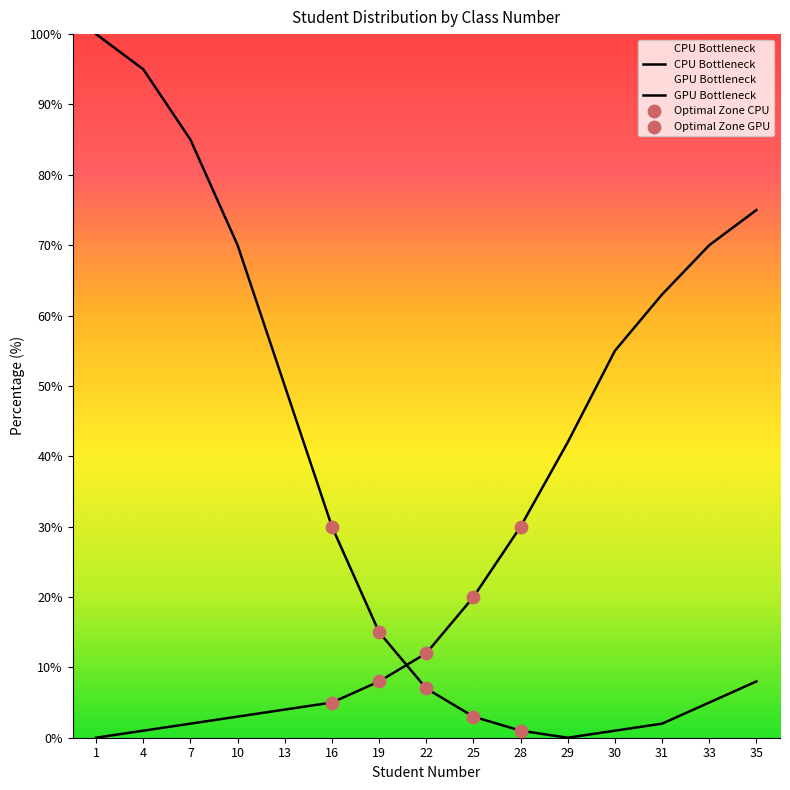

Is the value of GPU Bottleneck at 13 greater than the value of CPU Bottleneck at 16?

No